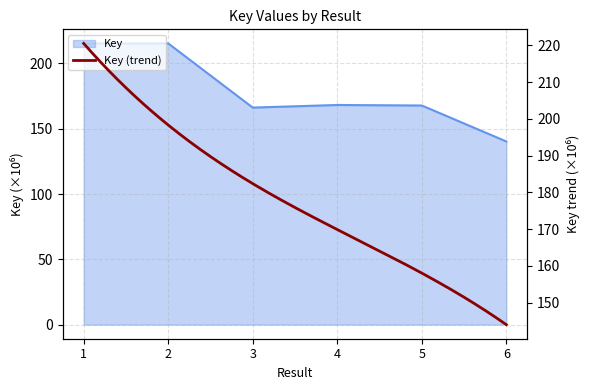

True or false: the data shows 168.2 at 4.

True